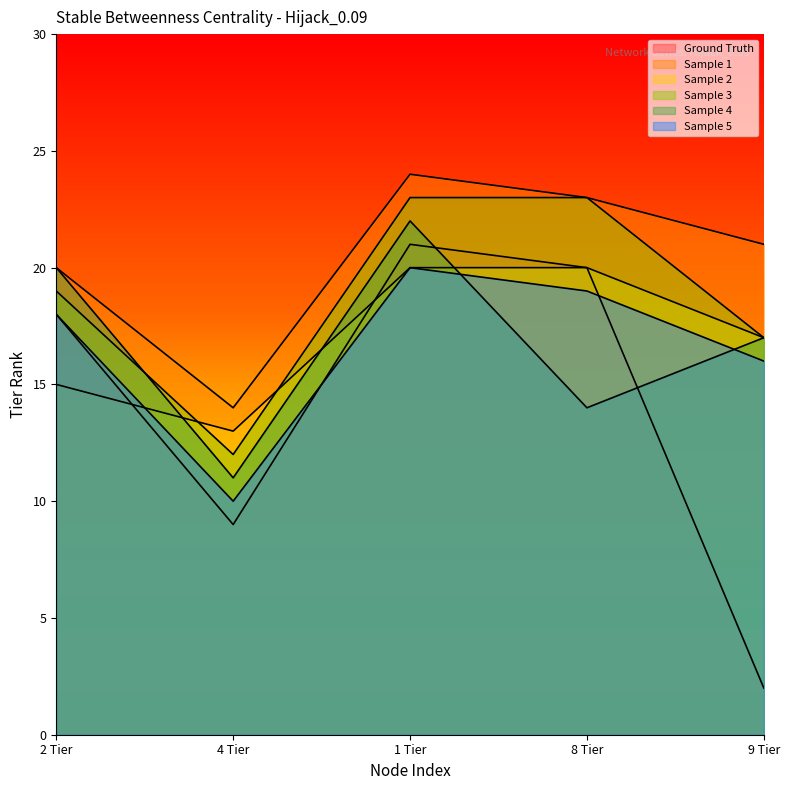

Which label corresponds to the largest value in the chart?

1 Tier